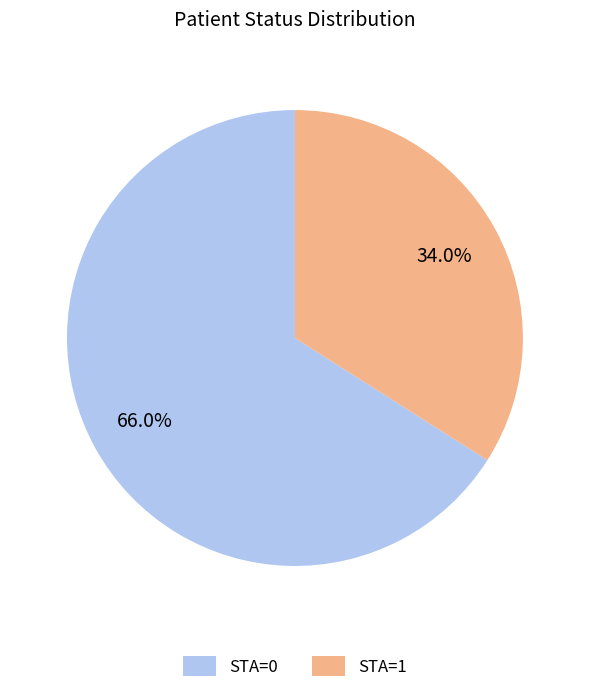

Which category accounts for the majority?

STA=0